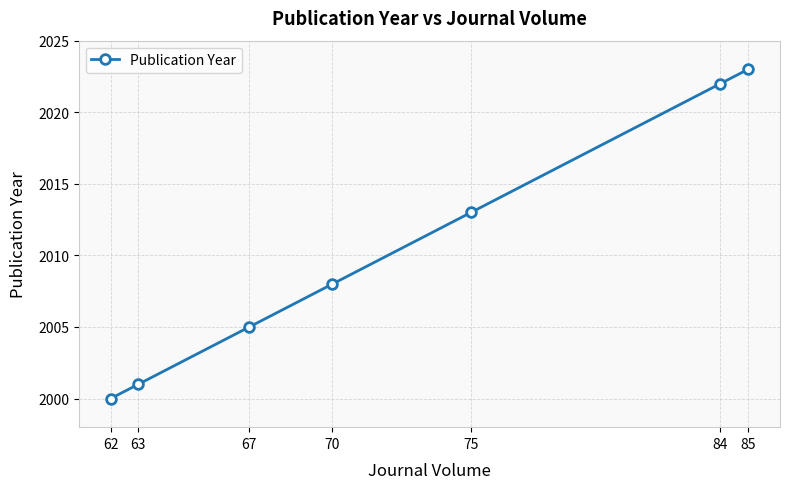

Reading left to right, extract all data points from this chart.

62=2000	63=2001	67=2005	70=2008	75=2013	84=2022	85=2023